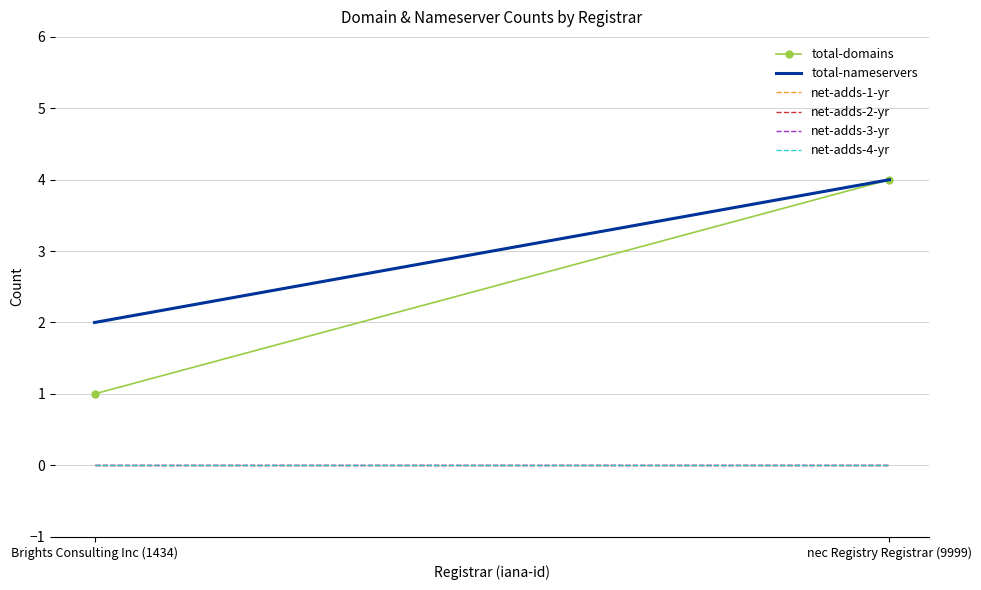

The value of net-adds-3-yr at Brights Consulting Inc (1434) is 0. True or false?

True